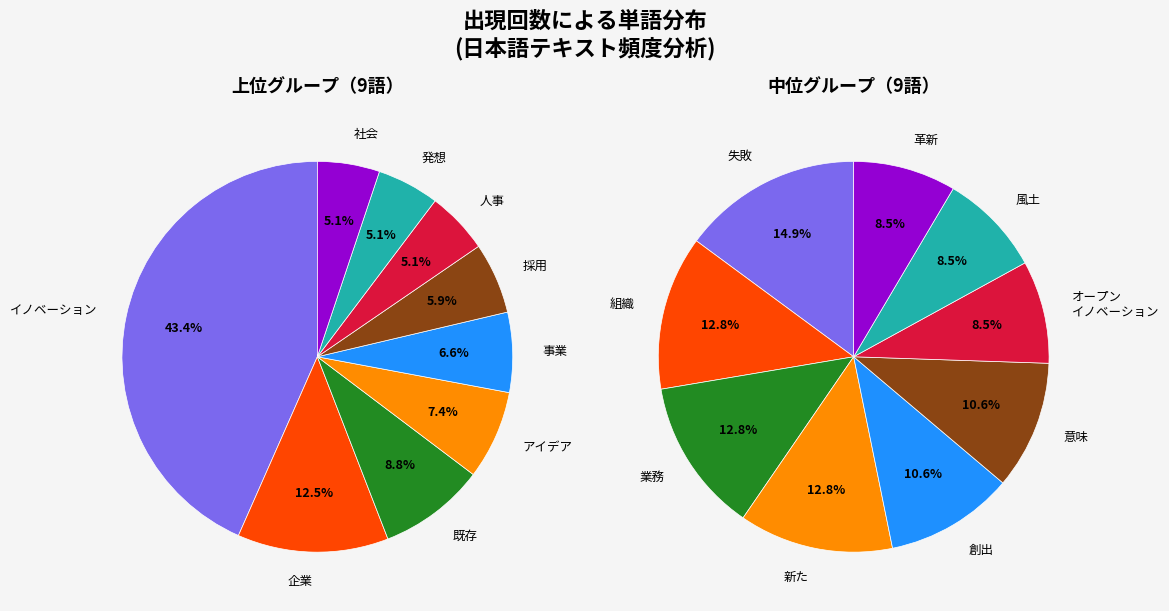

Between 採用 and アイデア, which is larger?

アイデア